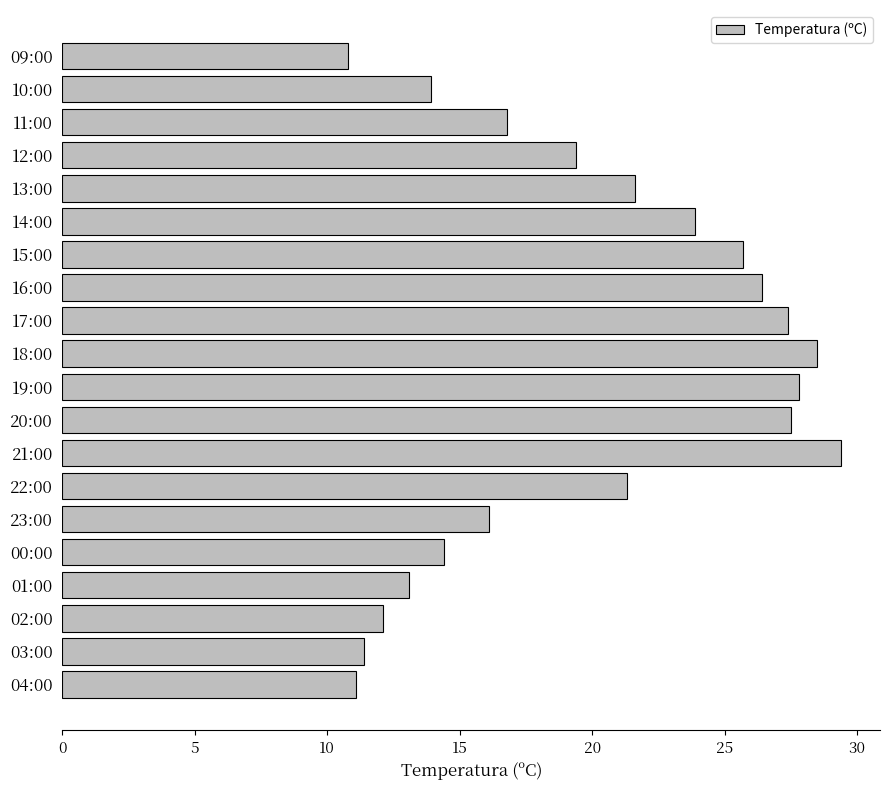

At which label is the value closest to 20?

12:00